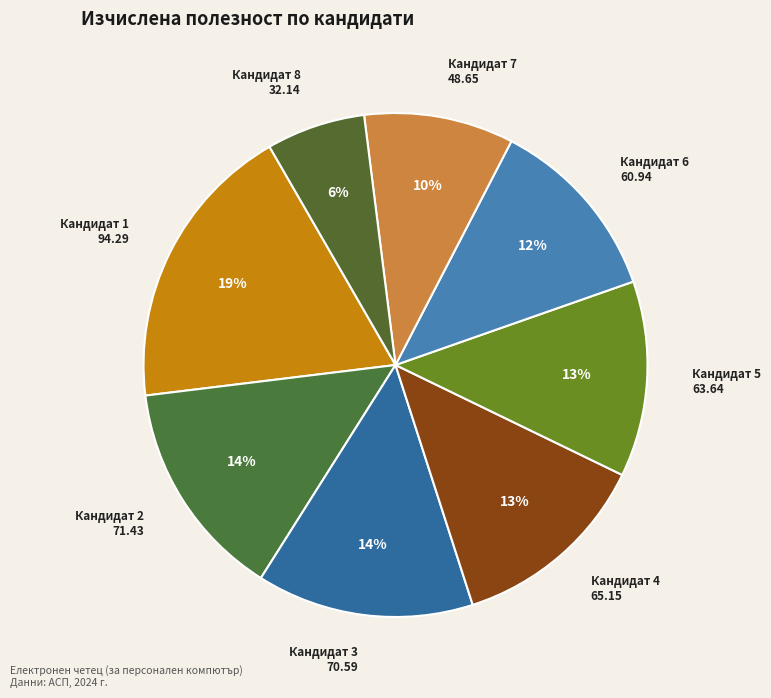

To the nearest percent, what is the combined percentage of Кандидат 2 and Кандидат 5?

27%